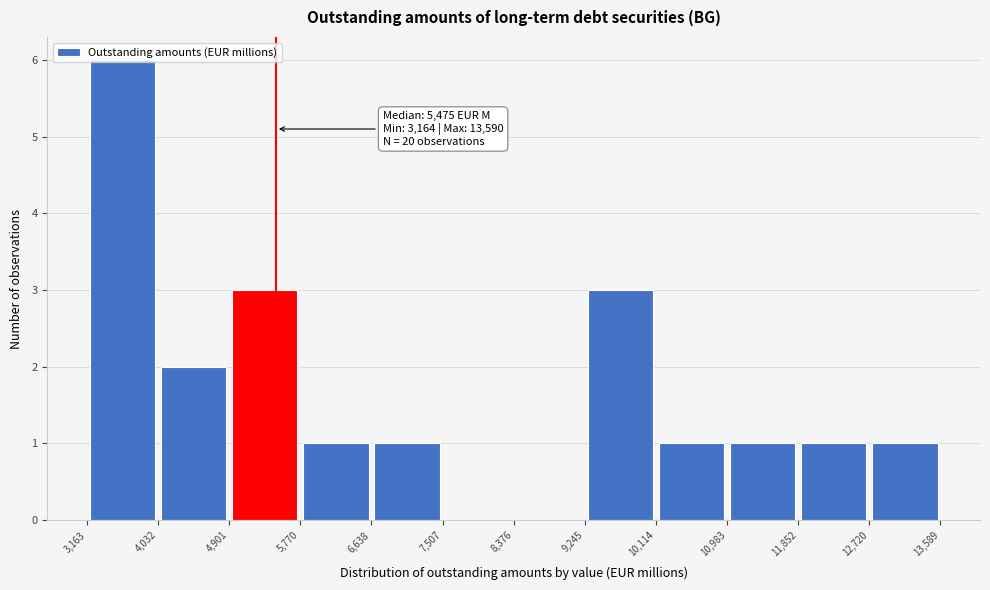

Over which range of the x-axis is the bar tallest?

3,163 to 4,032